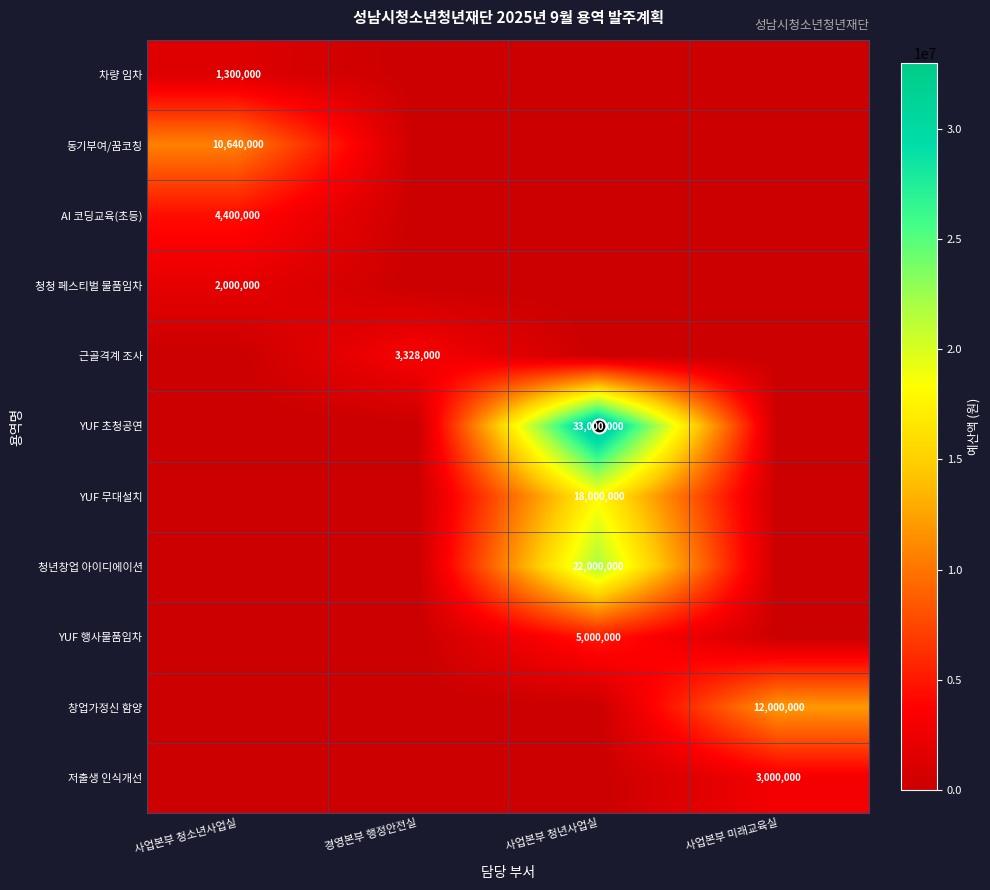

Rank the categories by 창업가정신 함양 value from lowest to highest.

사업본부 청소년사업실, 경영본부 행정안전실, 사업본부 청년사업실, 사업본부 미래교육실